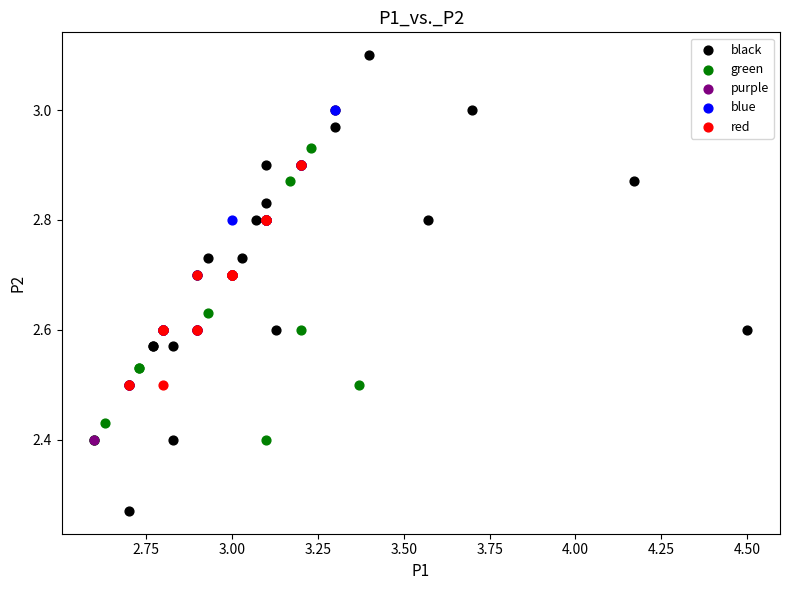

Which series contains the highest Y value?

black